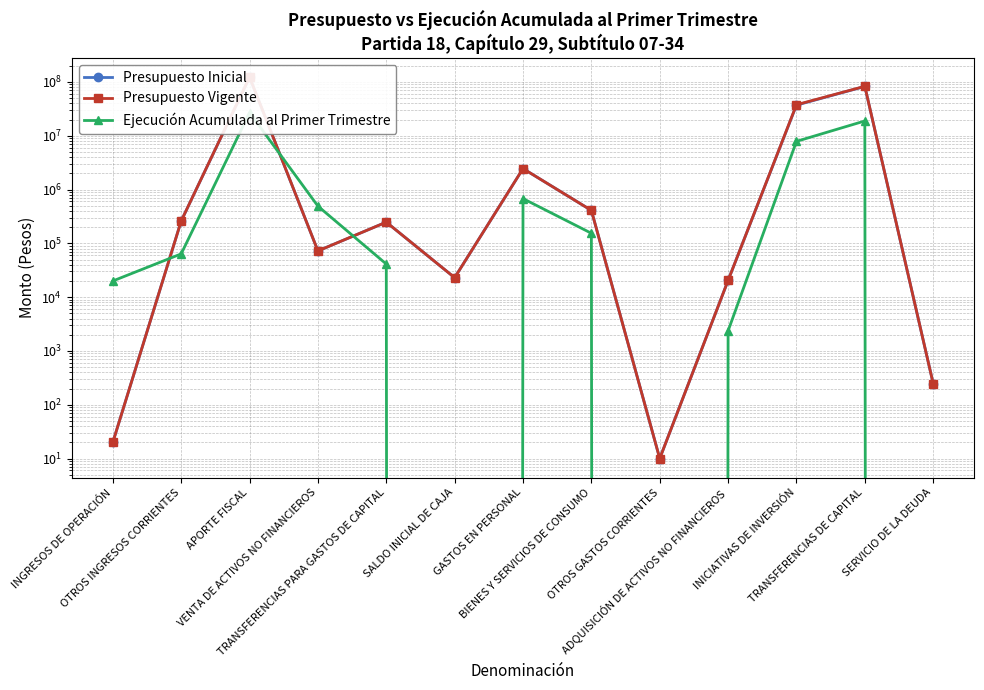

How many data points does each series have?

13